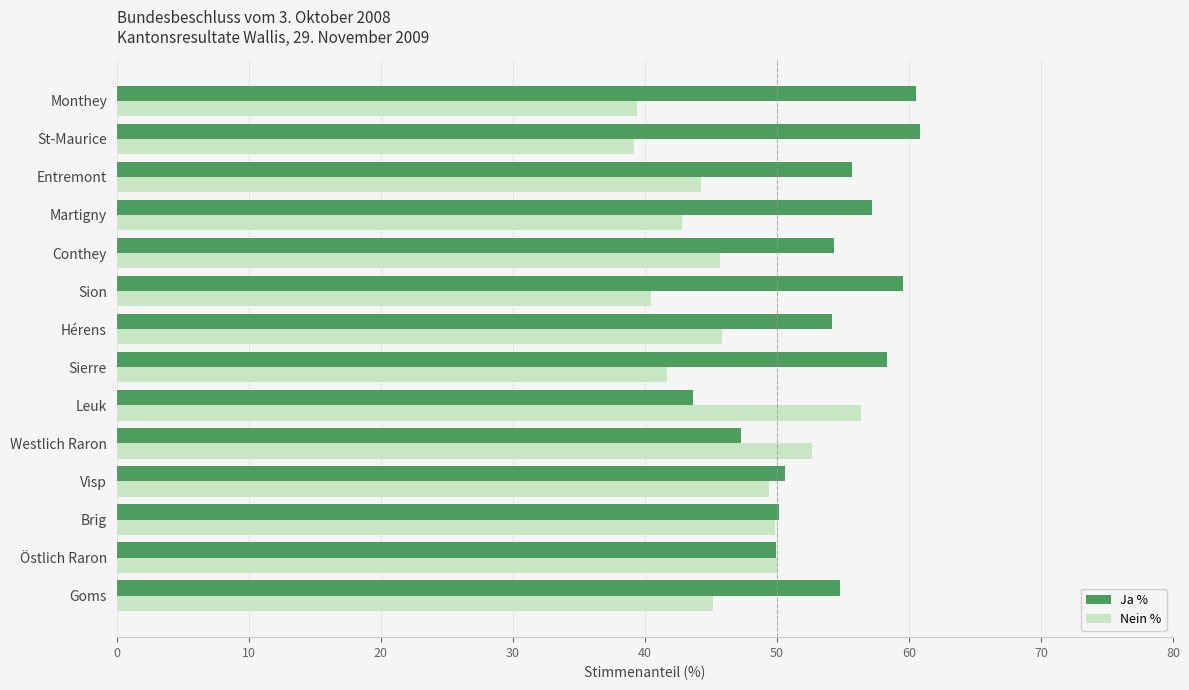

The Nein % series shows 77.3 at Leuk. True or false?

False